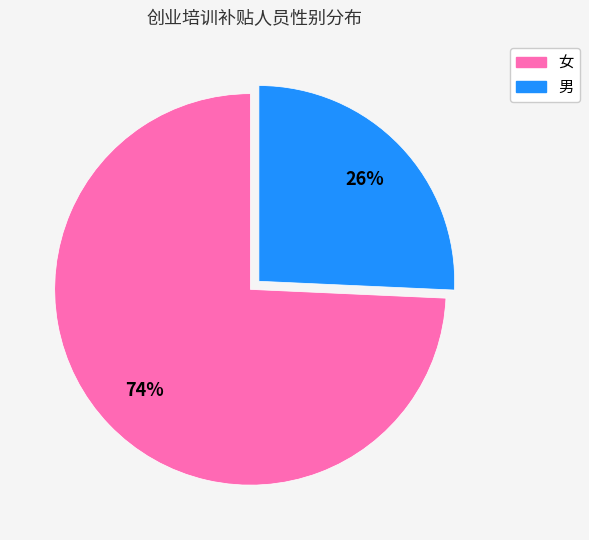

Rank the categories by value from highest to lowest.

女, 男